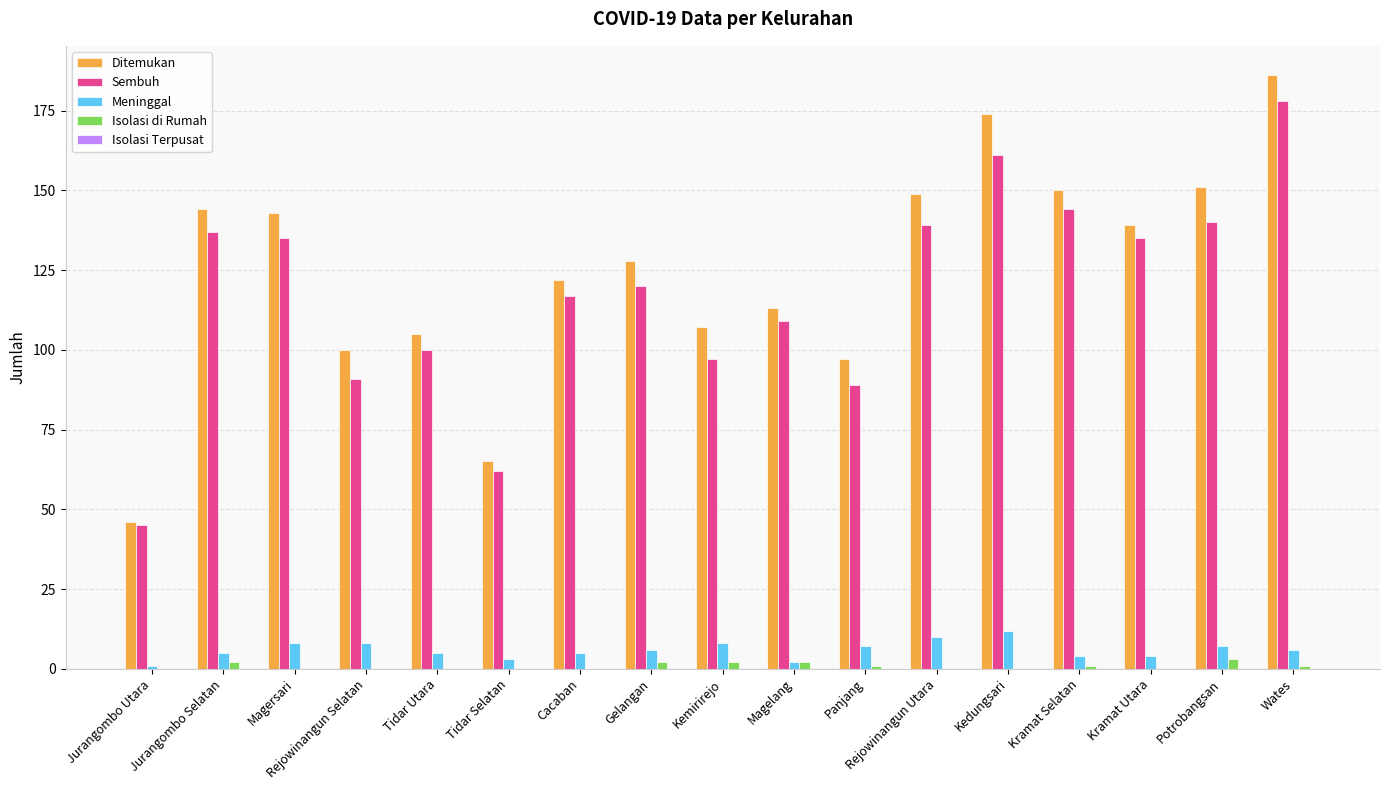

What is the highest value of the Ditemukan series?

186